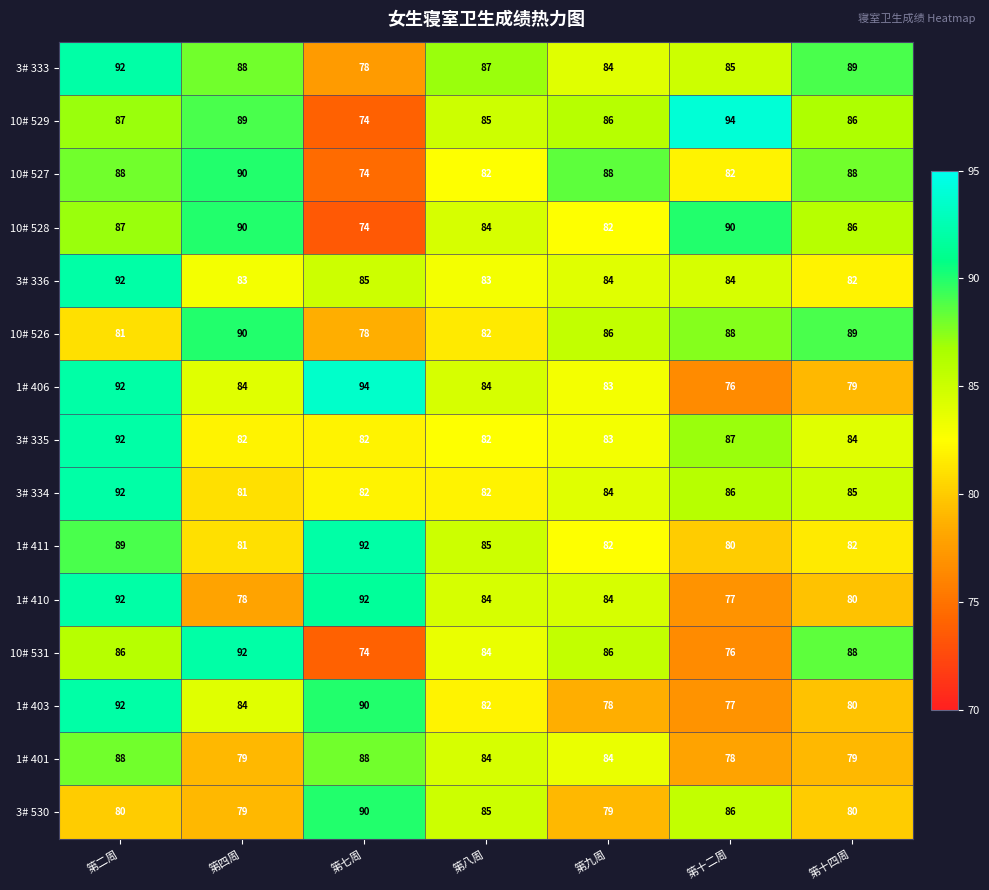

Which series changed the most between 第四周 and 第十二周?

10# 531